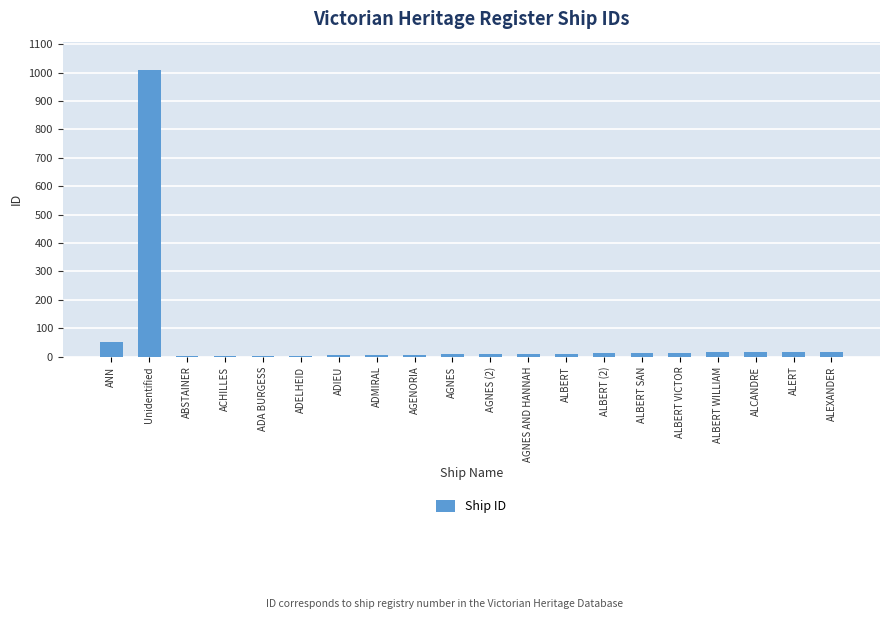

How many distinct data groups are displayed?

1